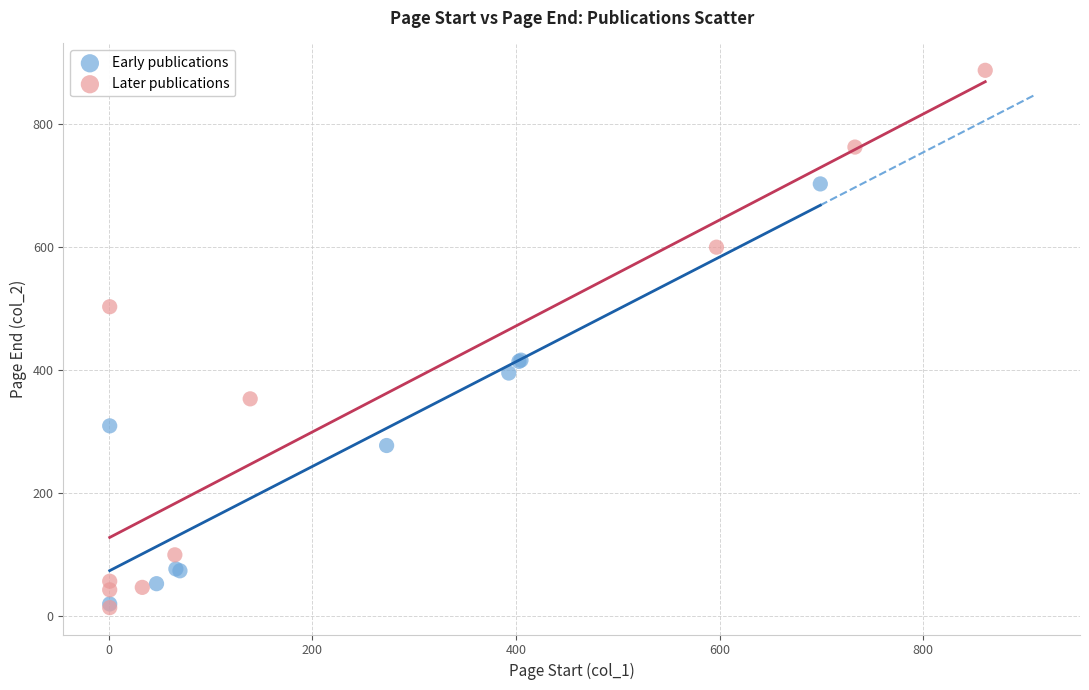

Which series has the widest spread of Y values?

Later publications